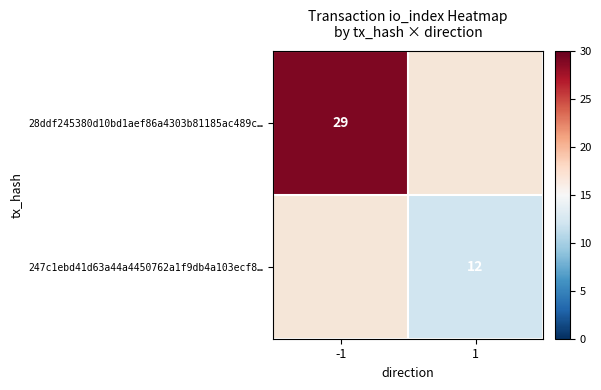

The value of 28ddf245380d10bd1aef86a4303b81185ac489c… at -1 is 42. True or false?

False